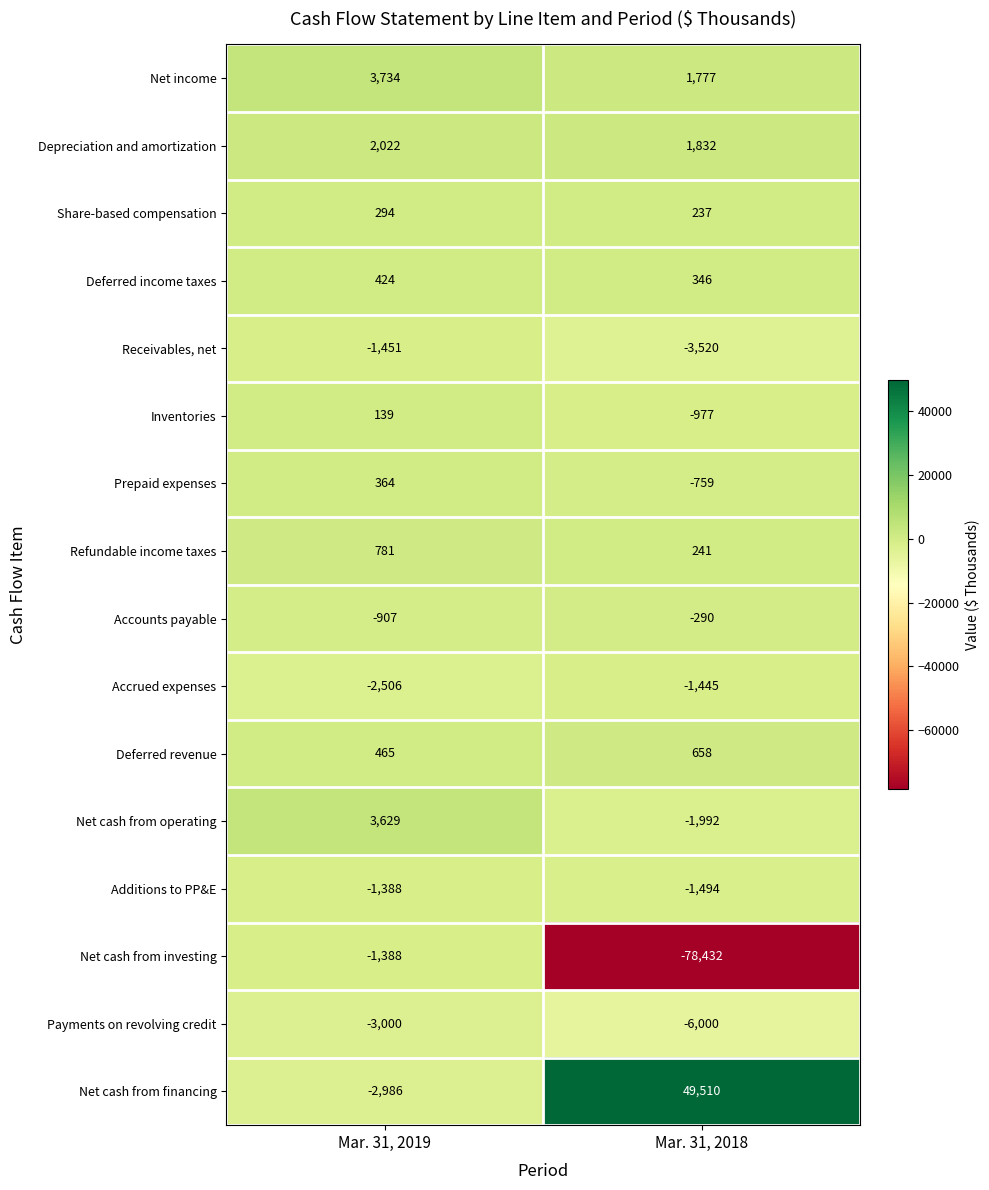

What is the minimum value shown in the chart?

-78432